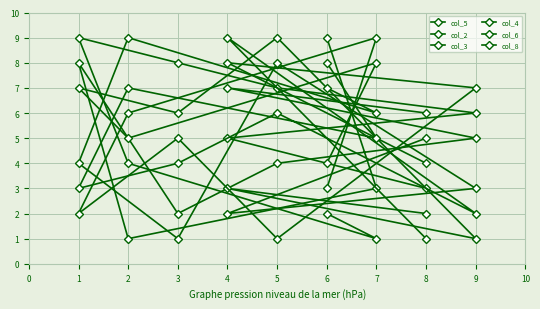

True or false: col_3 and col_5 cross at least once.

True